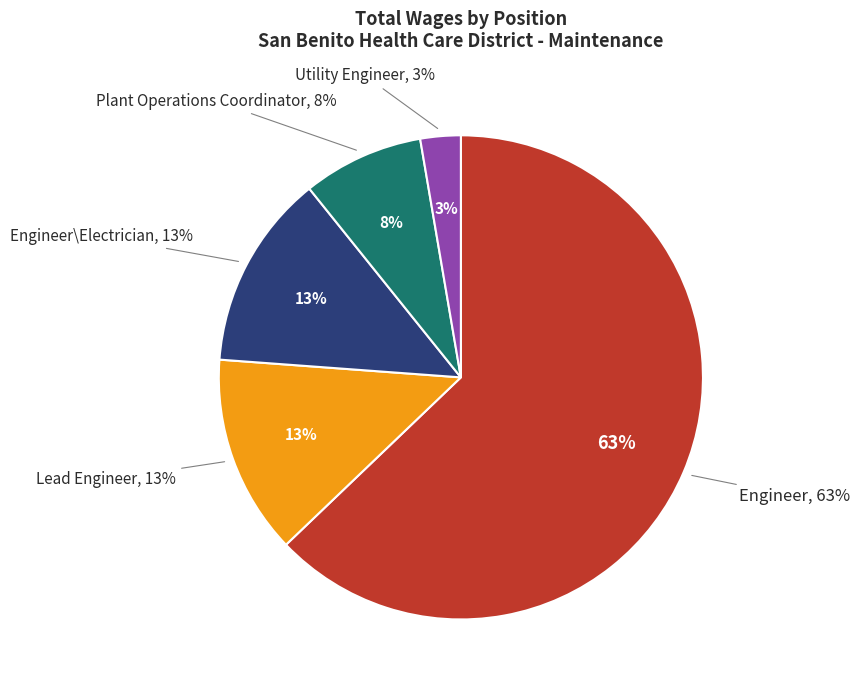

To the nearest percent, what is the difference between the Plant Operations Coordinator and Utility Engineer slice percentages?

5%